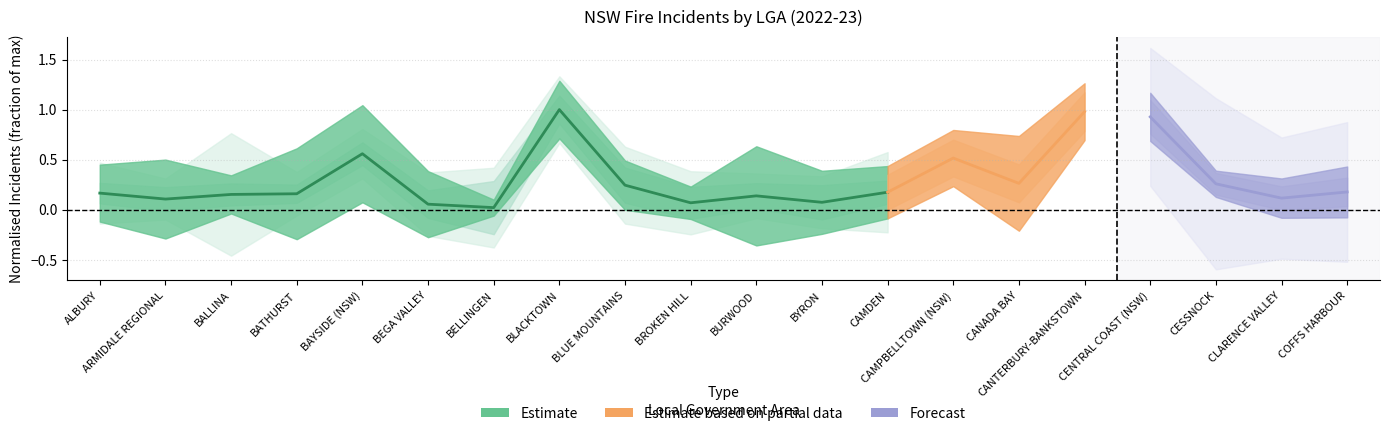

How many points are higher than both their immediate neighbors (excluding endpoints)?

3